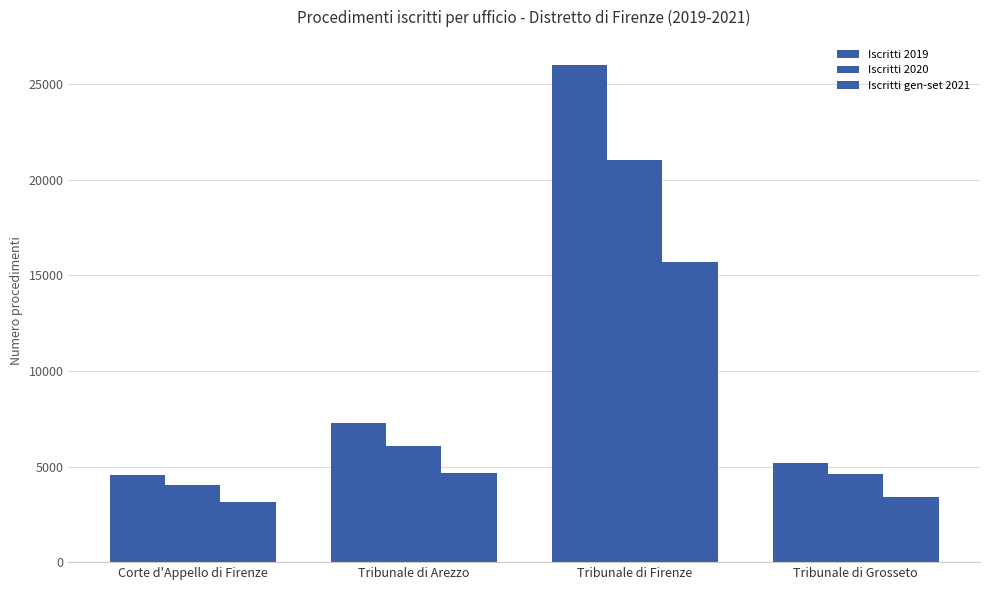

Are the bars grouped side by side (vs. stacked)?

Yes